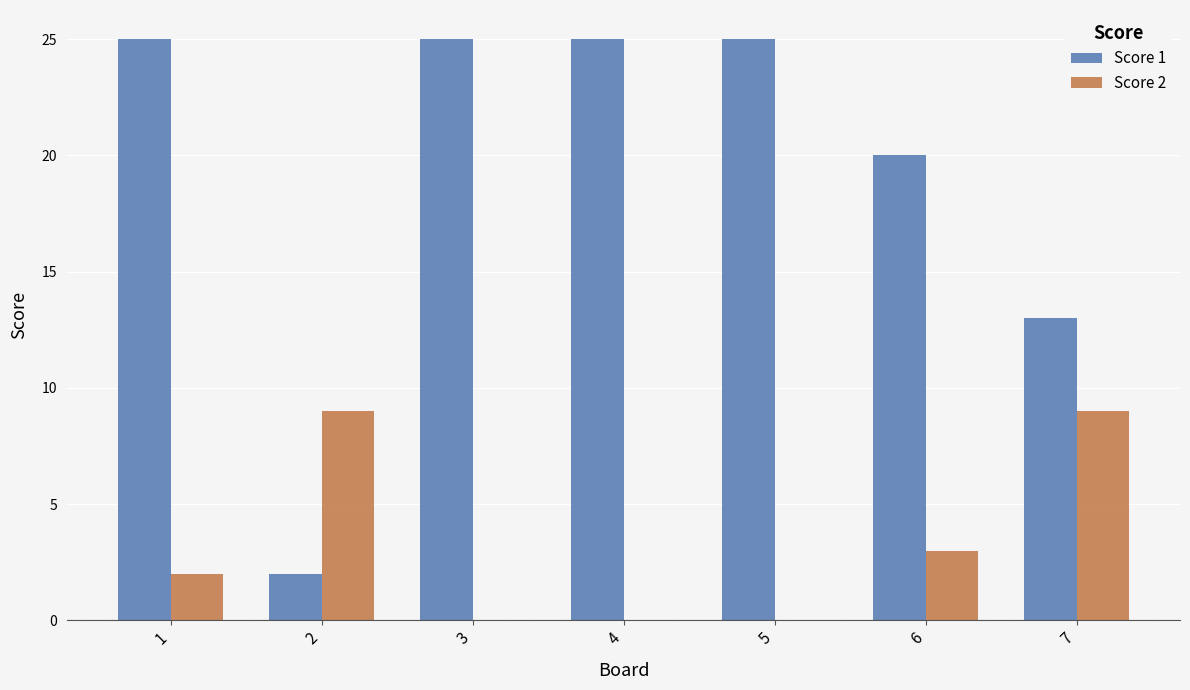

True or false: Score 2 has a value of 9 at 7.

True